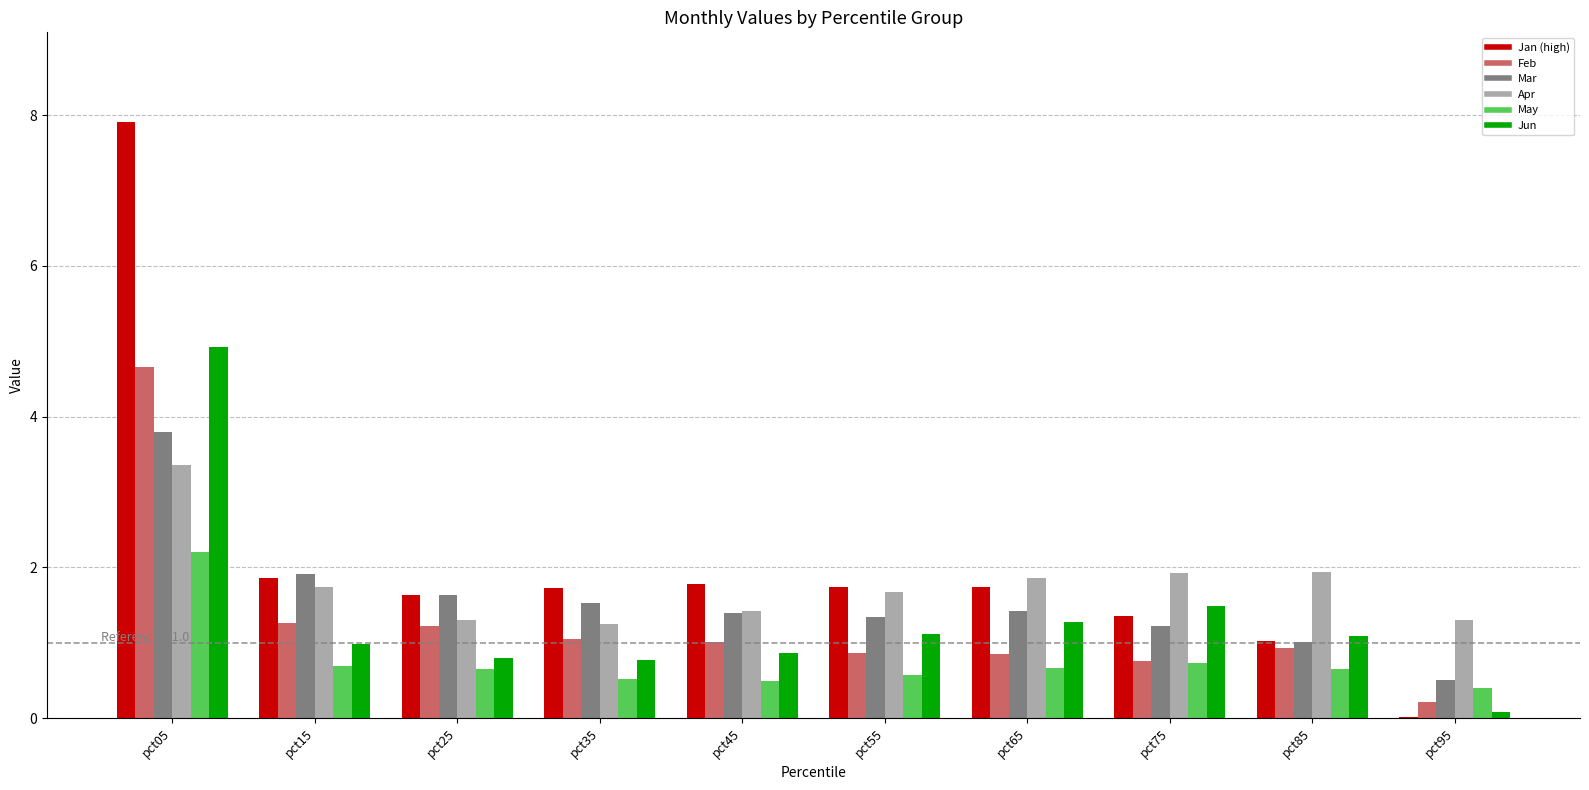

What is the greatest value displayed?

7.9